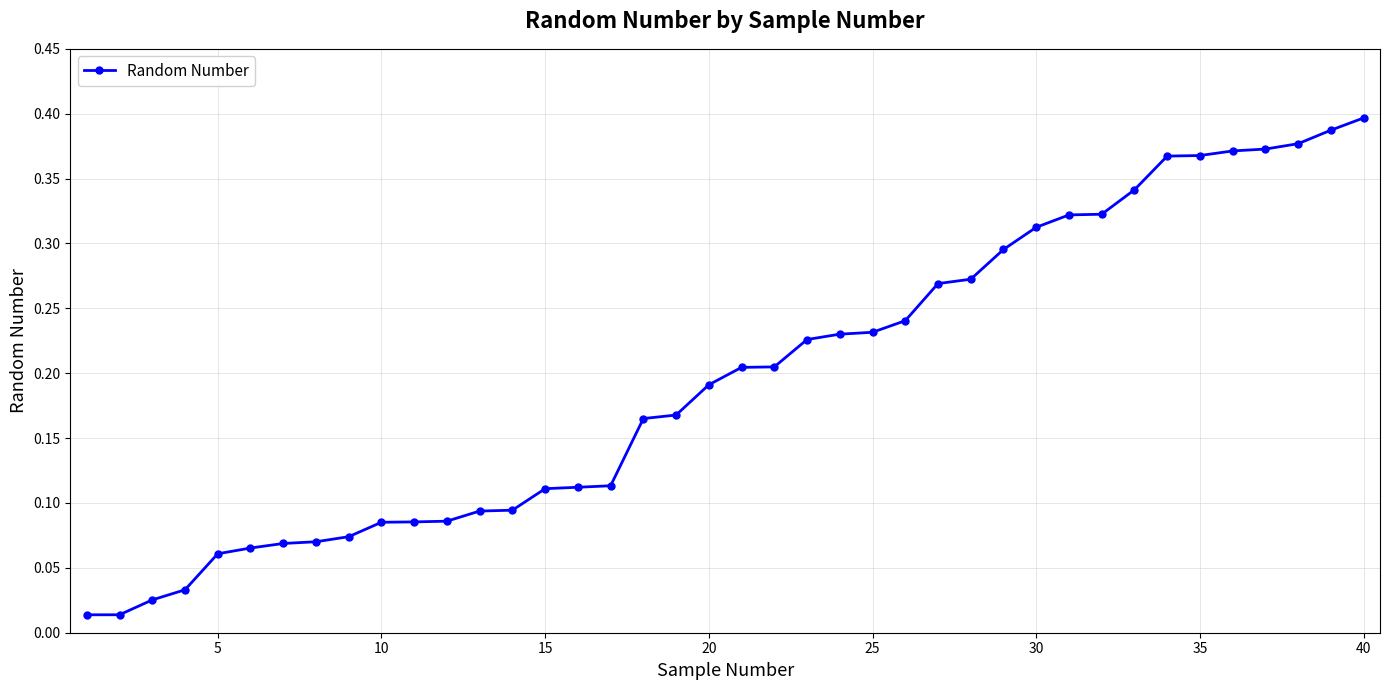

What is the sum of all values?

7.8